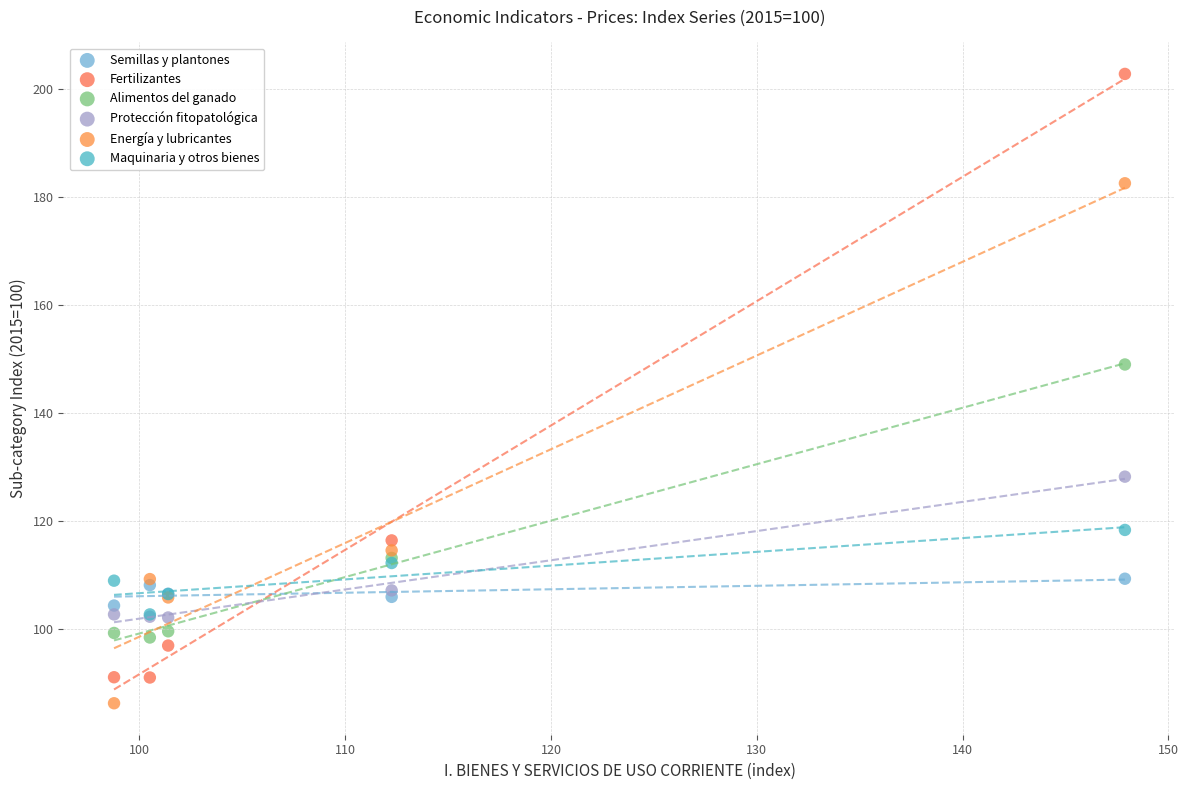

Across all series, what Y value is closest to 144?

148.9